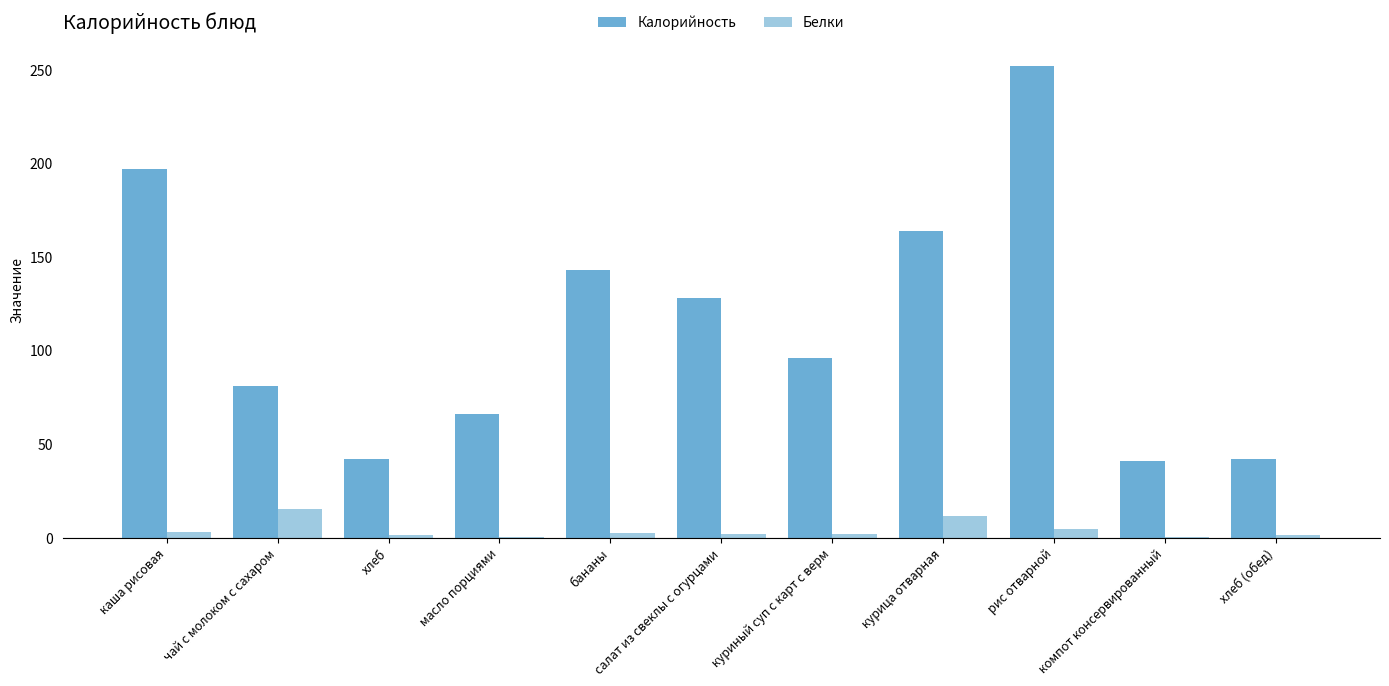

What is the sum of the Калорийность values at хлеб and чай с молоком с сахаром?

123.0